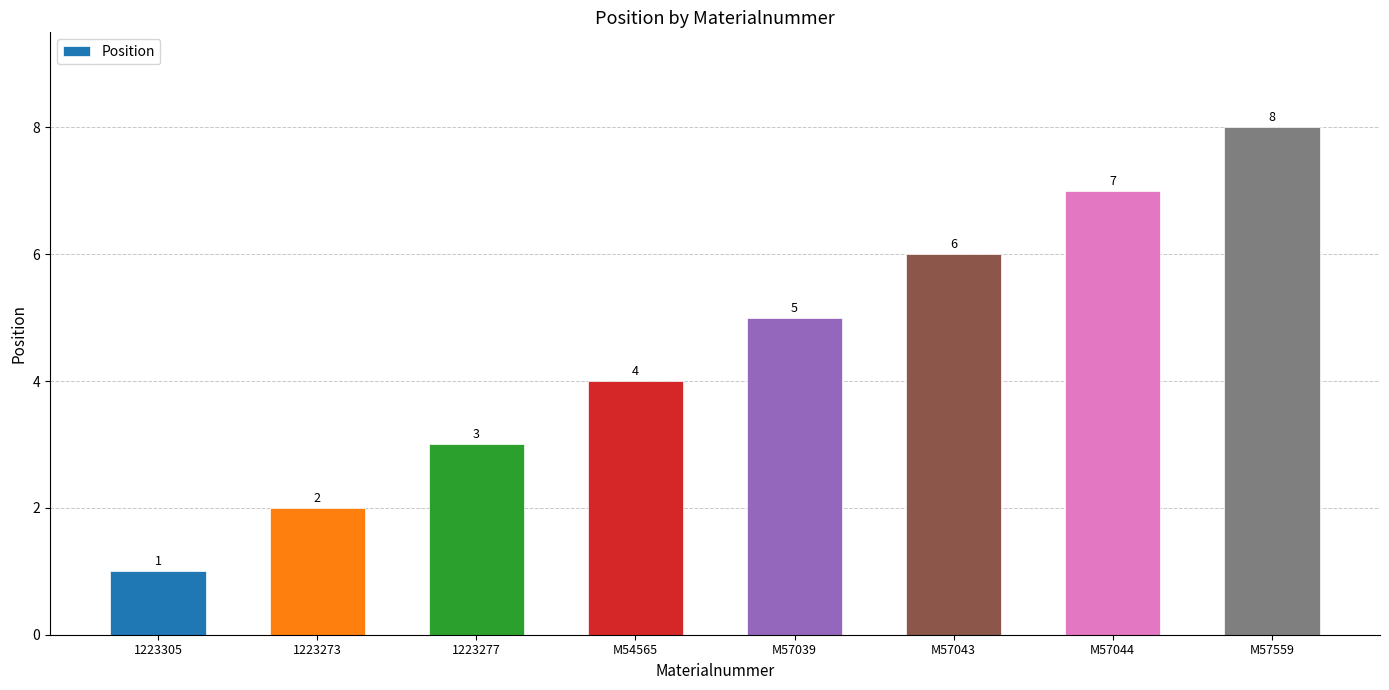

Rank the categories by value from highest to lowest.

M57559, M57044, M57043, M57039, M54565, 1223277, 1223273, 1223305